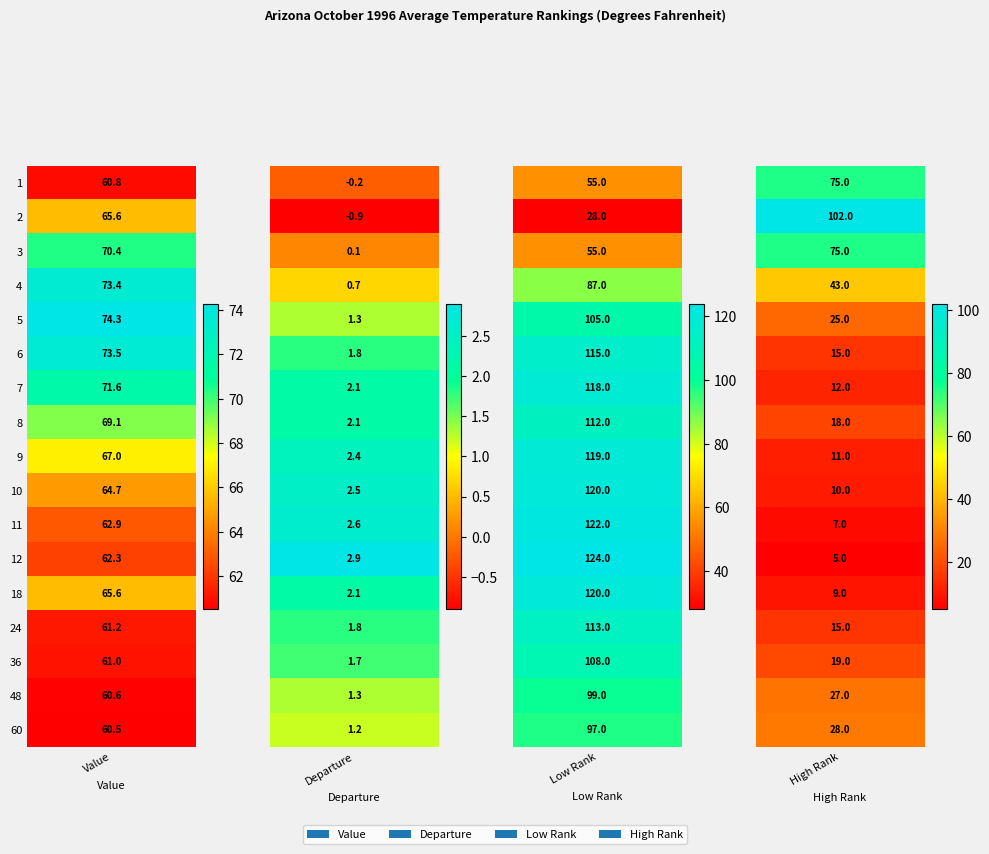

What is the maximum value shown in the chart?

124.0